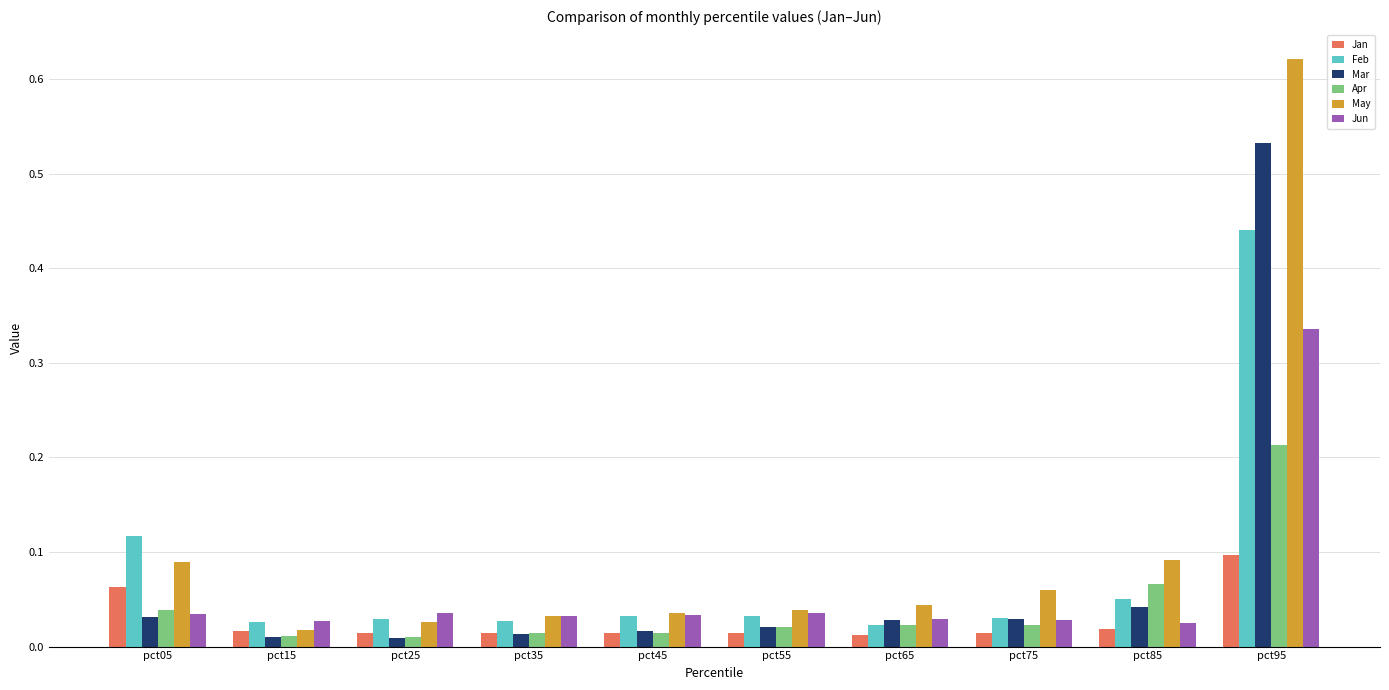

How many bars are there in each group?

6